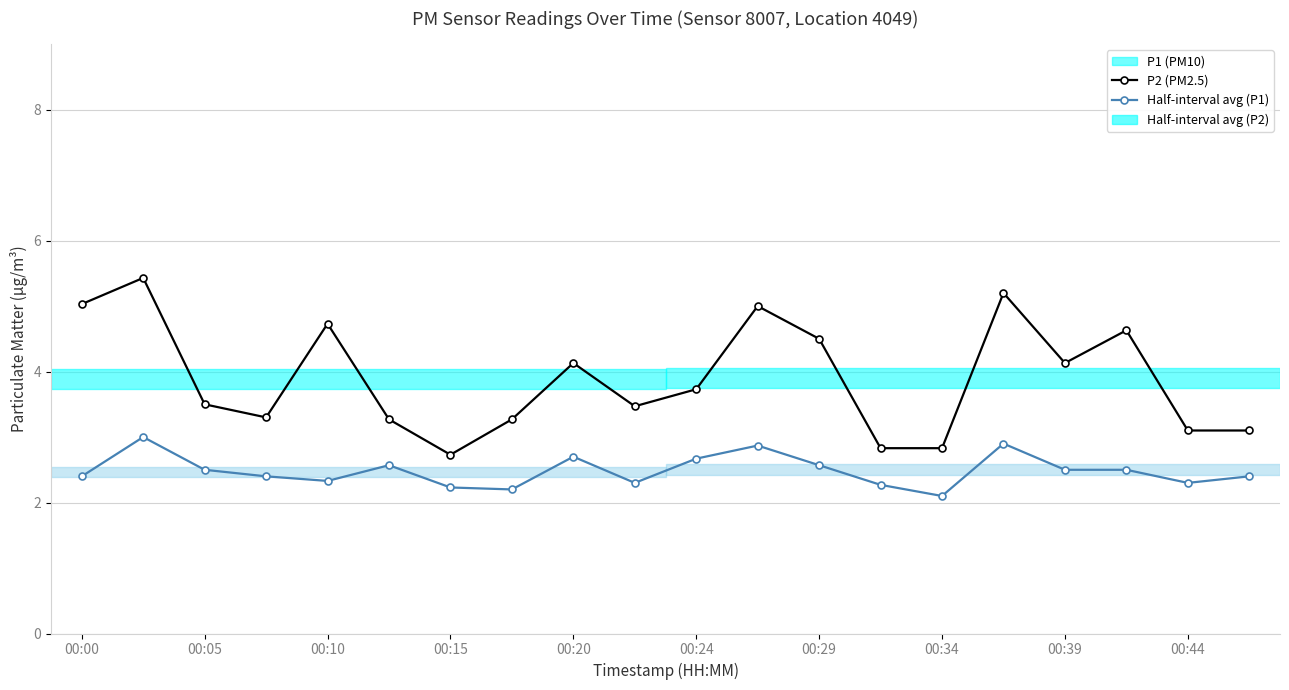

How many interior local peaks does the P1 (PM10) series have?

6